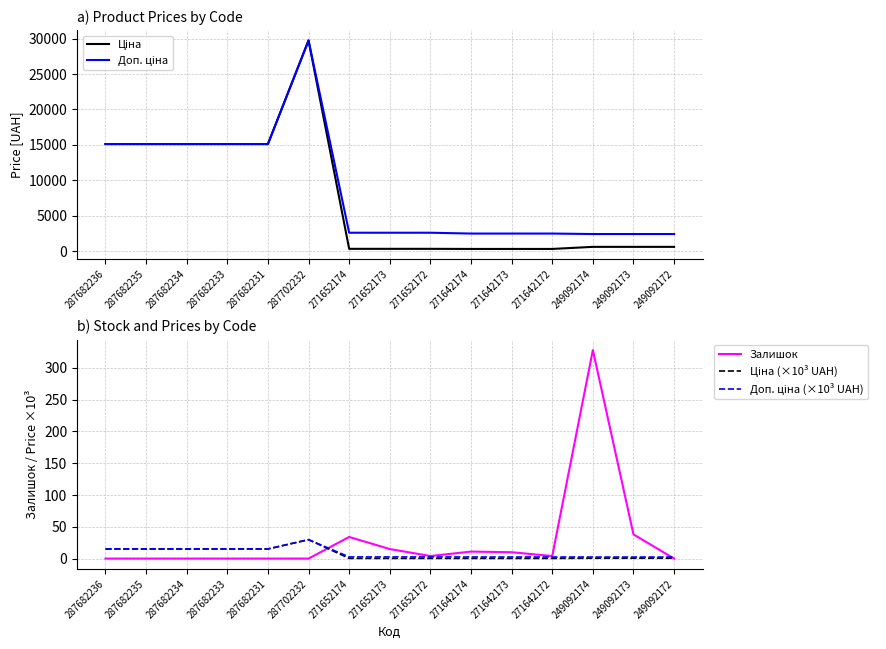

True or false: Залишок has a value of 0.0 at 249092172.

True